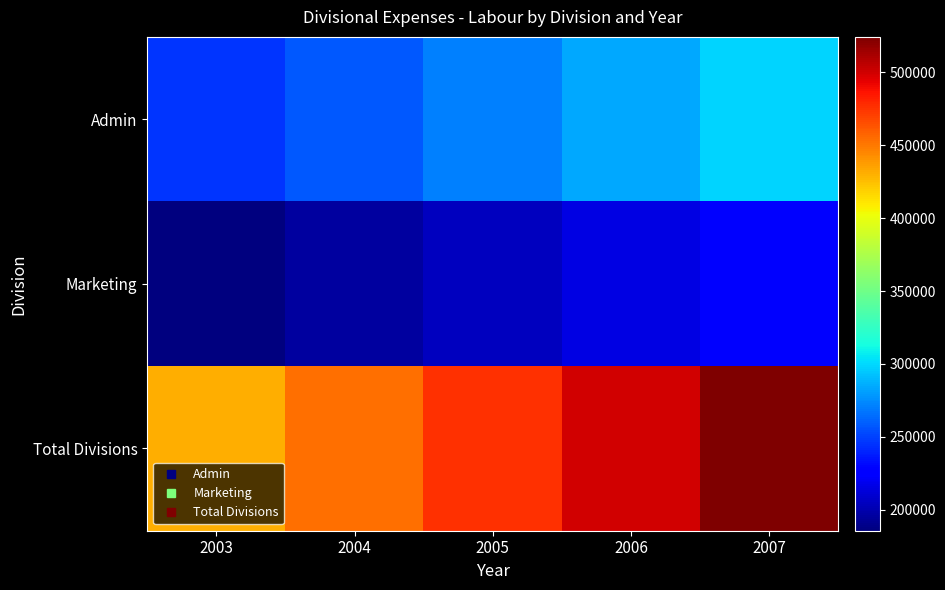

At which category is the sum across all series the highest?

2007